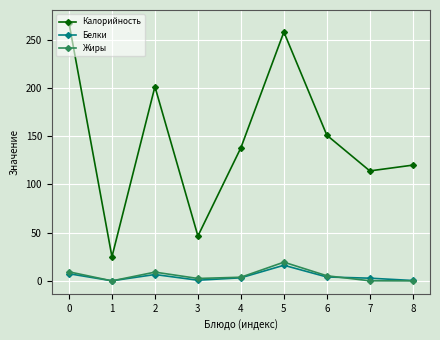

What is the lowest value of the Белки series?

0.1